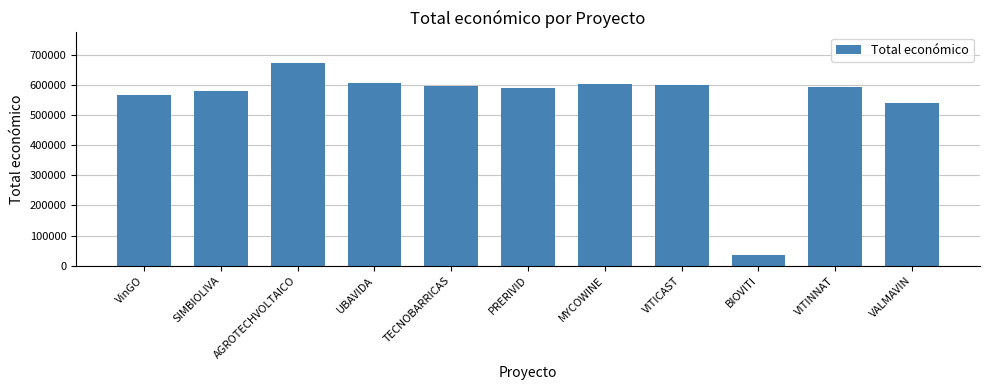

What is the change in value from UBAVIDA to BIOVITI?

-570695